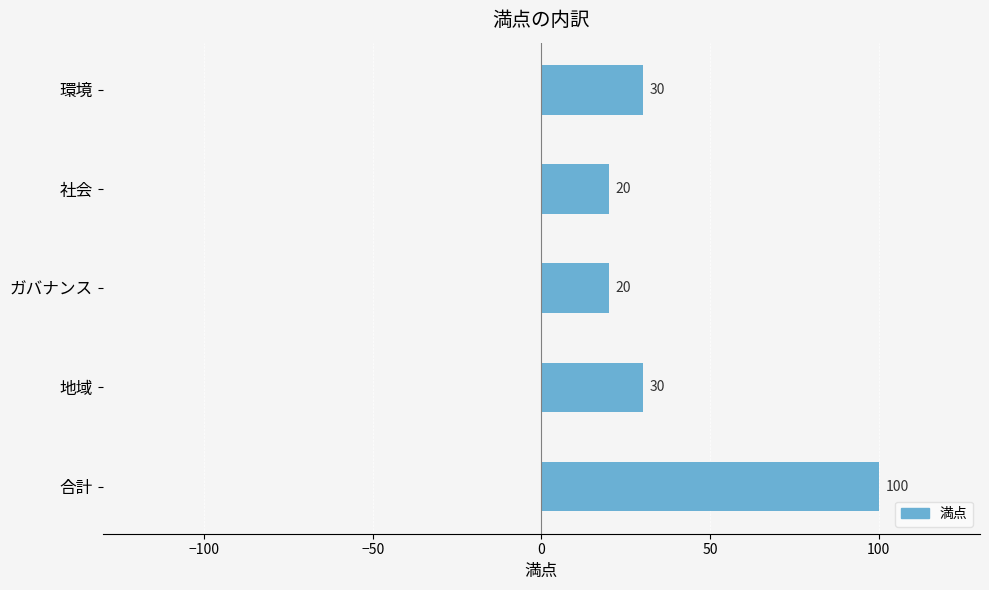

Which label corresponds to the largest value in the chart?

合計